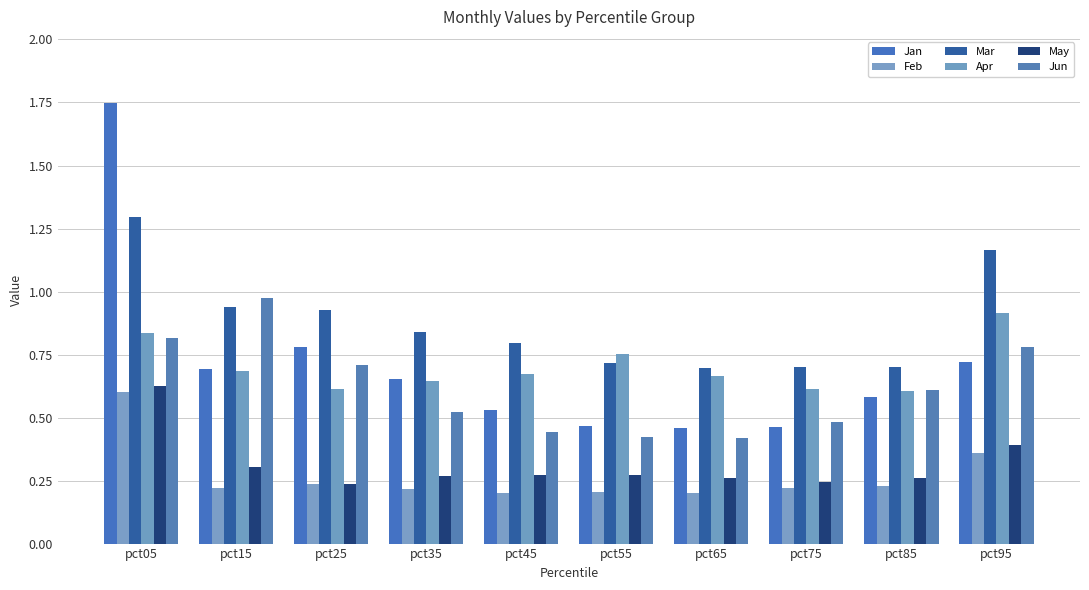

What is the difference between the highest and lowest values at pct35?

0.6